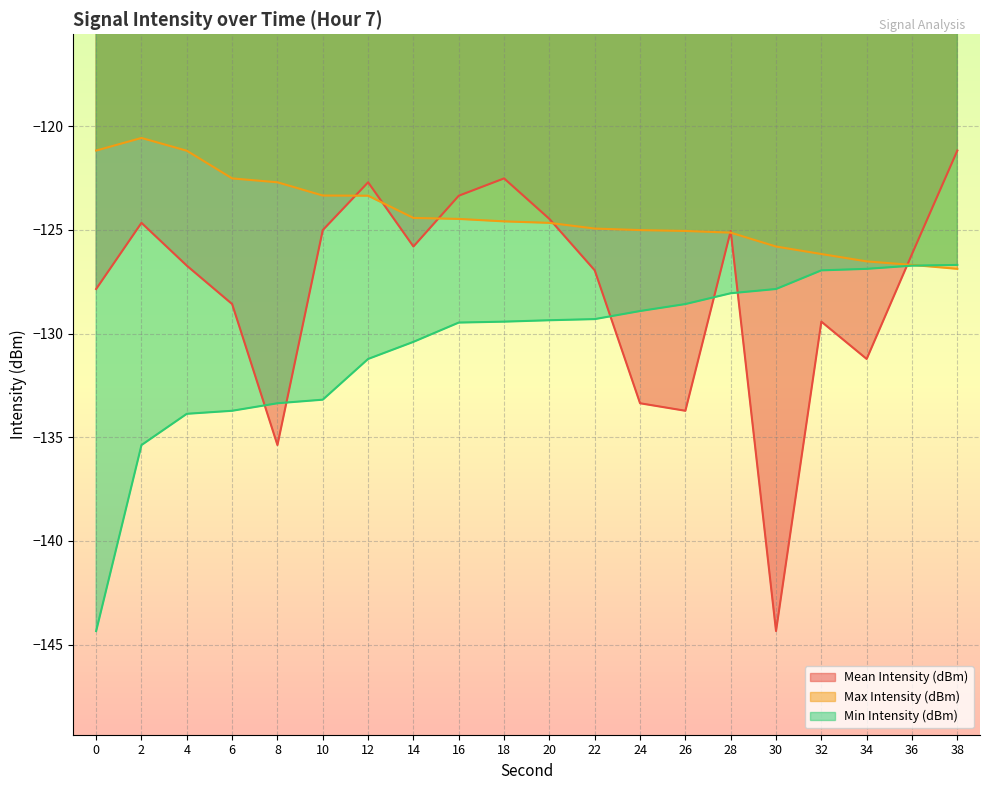

What is the difference between the Max Intensity (dBm) values at 18 and 32?

1.6